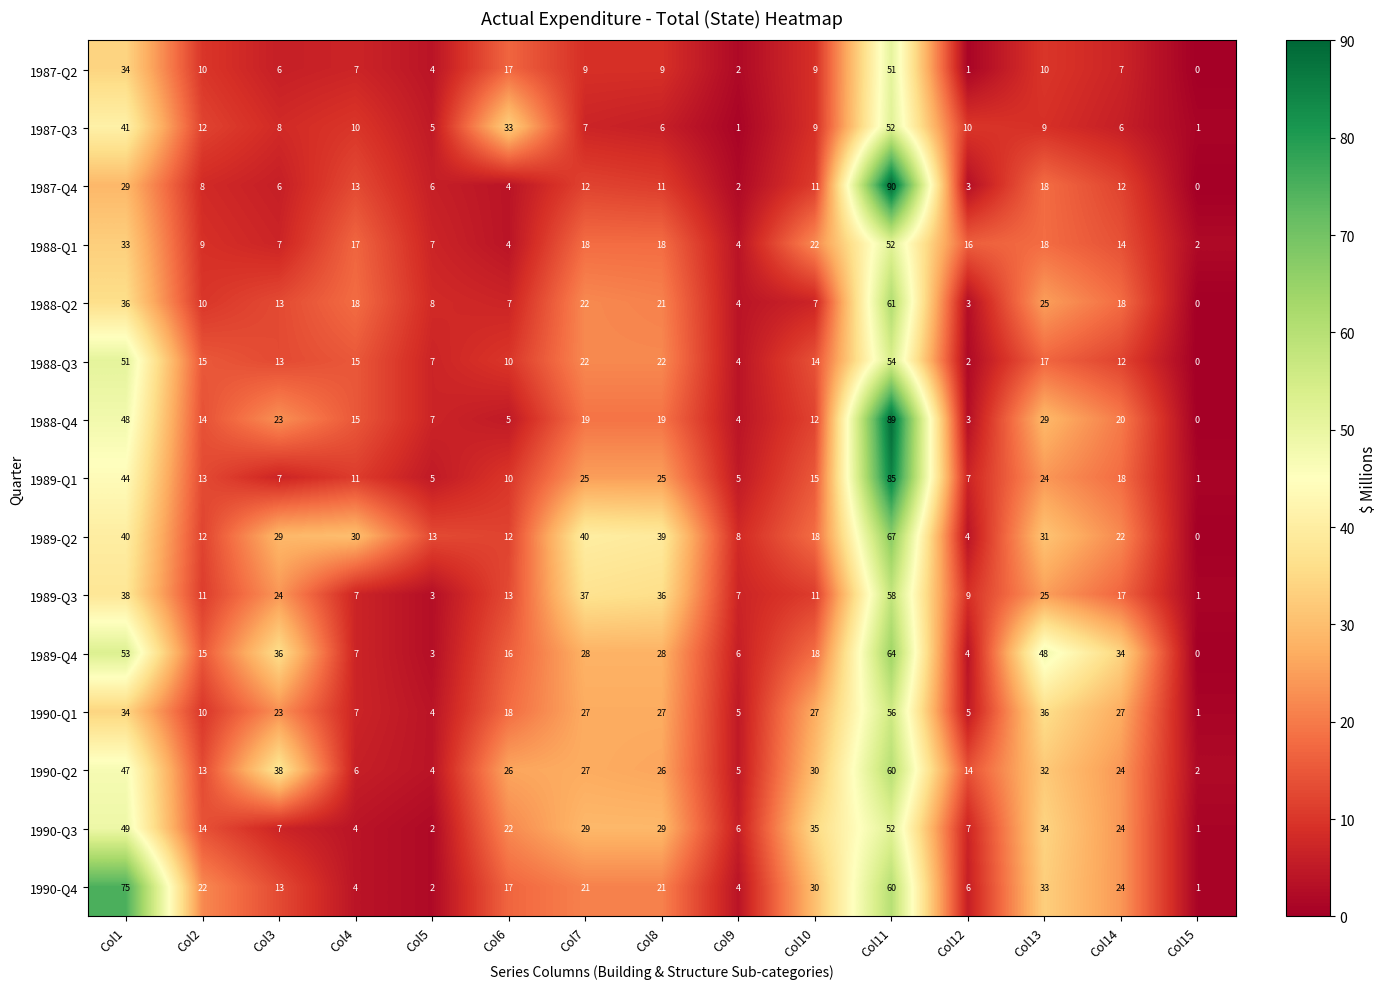

What is the sum of the 1989-Q1 values at Col12 and Col2?

20